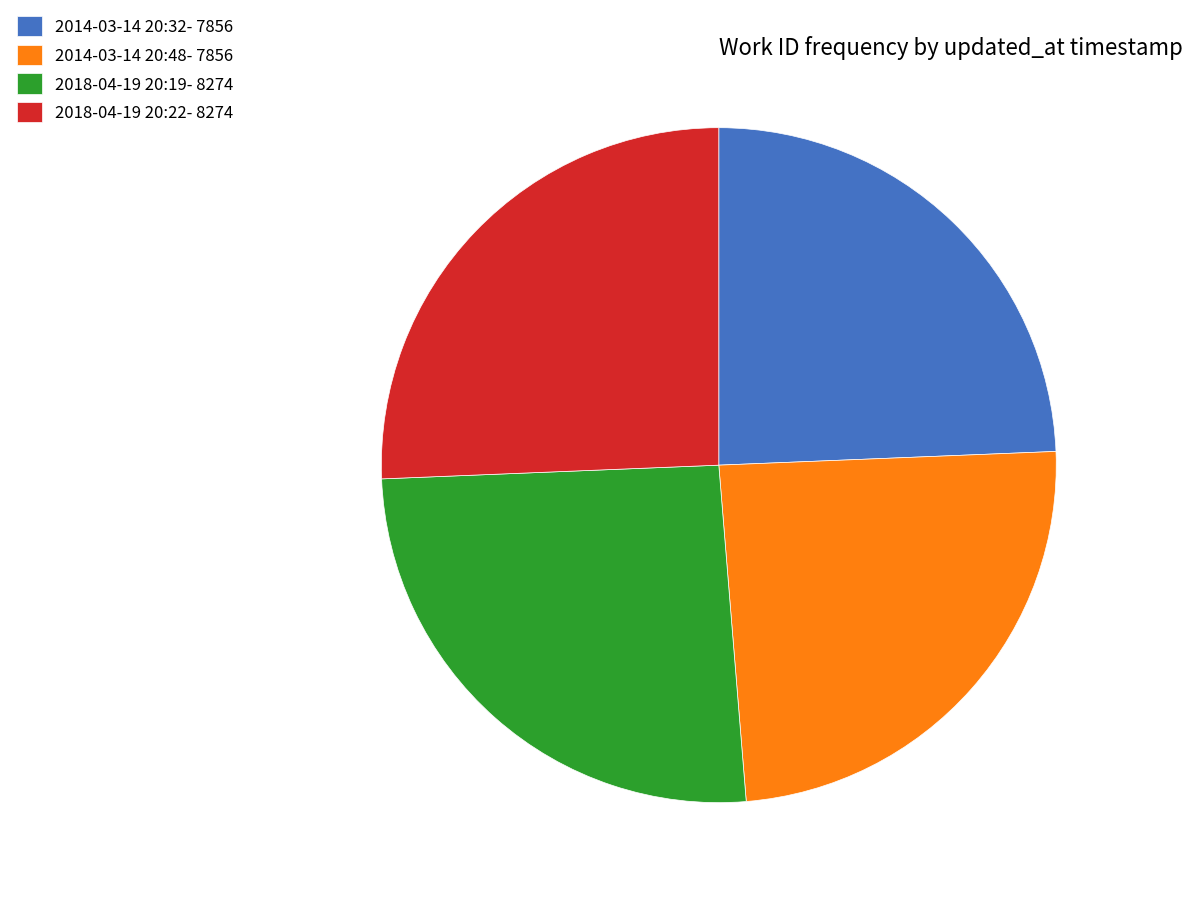

The 2014-03-14 20:32- 7856 slice represents 34% of the pie. True or false?

False